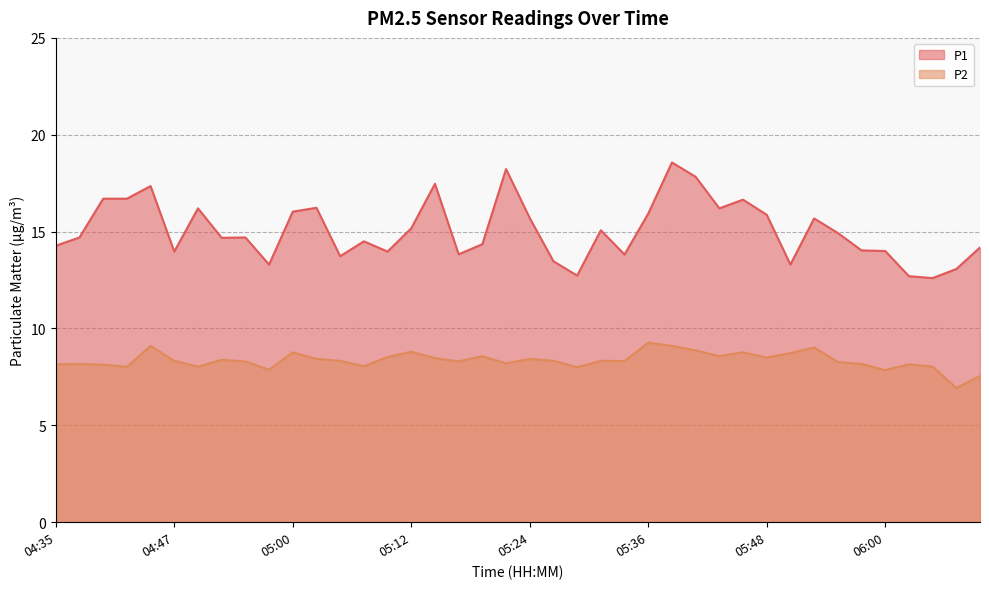

True or false: P1 has more than 0 points higher than both neighbors.

True